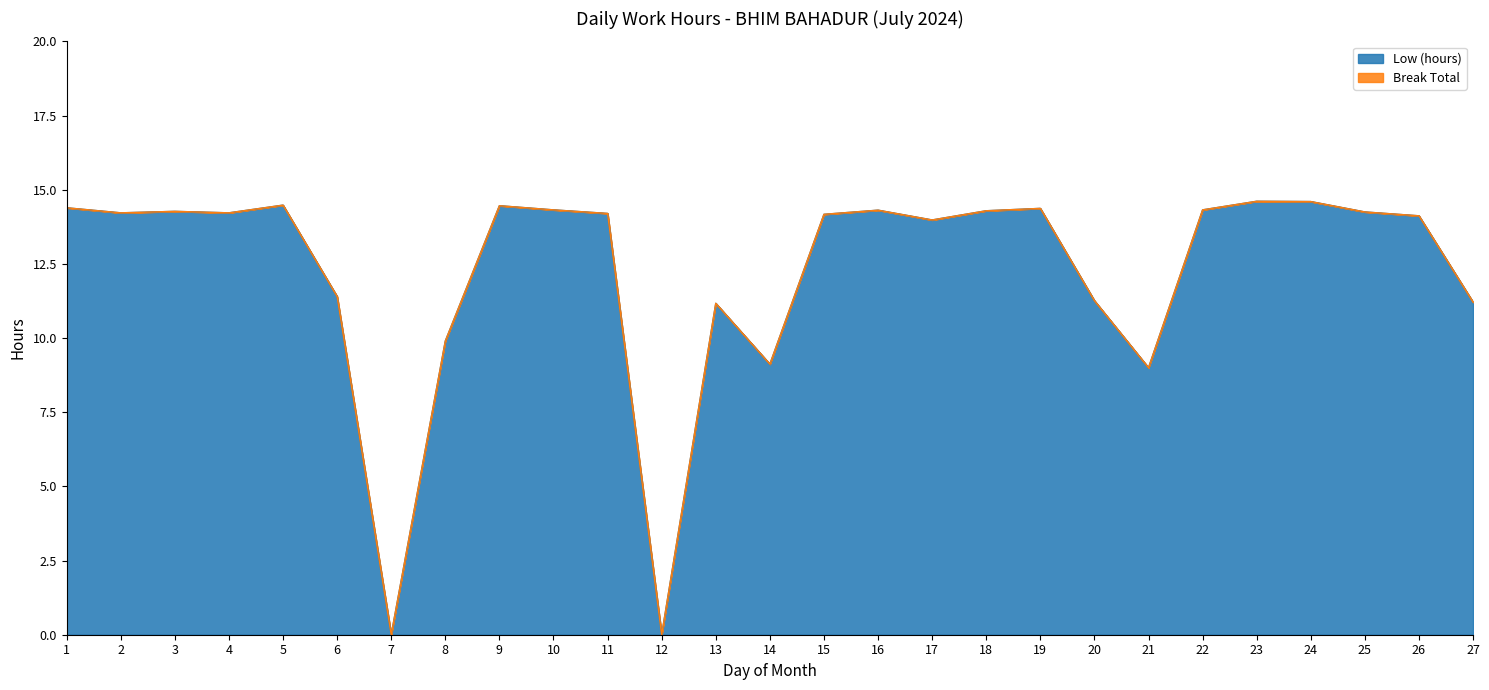

Is it true that the value at 26 is 19.6?

False